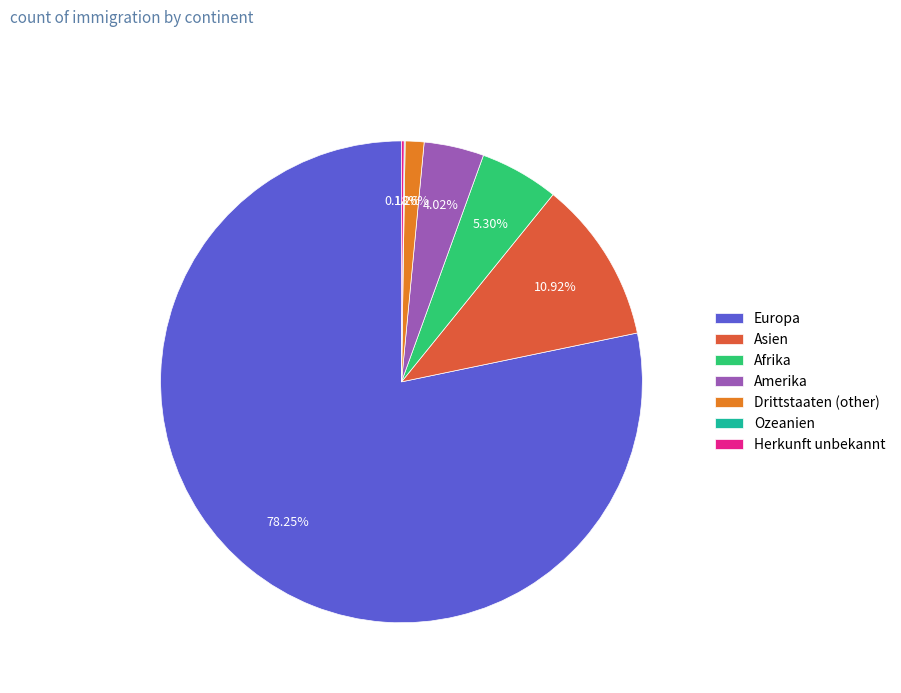

Which category has the biggest portion of the pie?

Europa